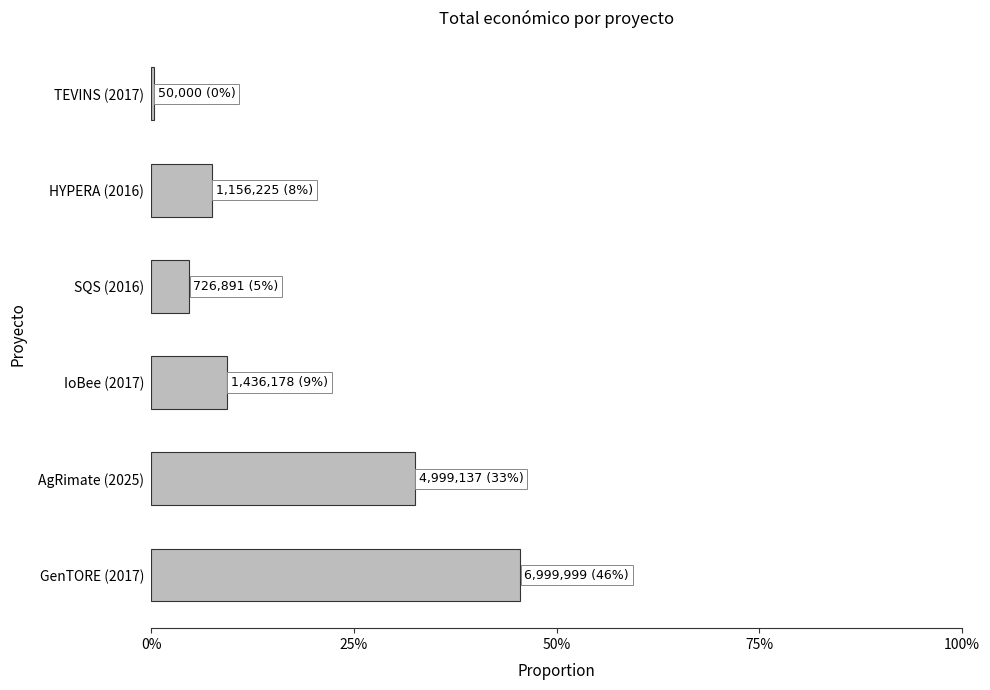

List the labels in order of value, smallest first.

TEVINS (2017), SQS (2016), HYPERA (2016), IoBee (2017), AgRimate (2025), GenTORE (2017)